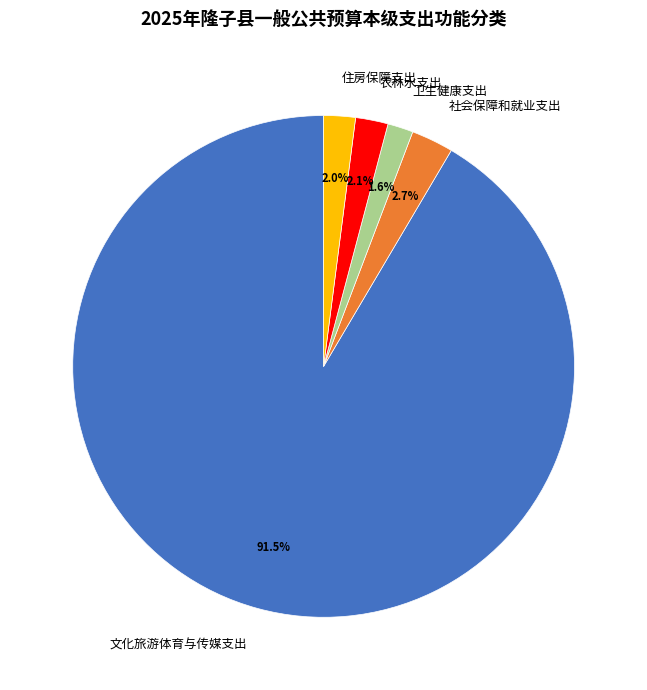

Count the number of slices in the pie.

5